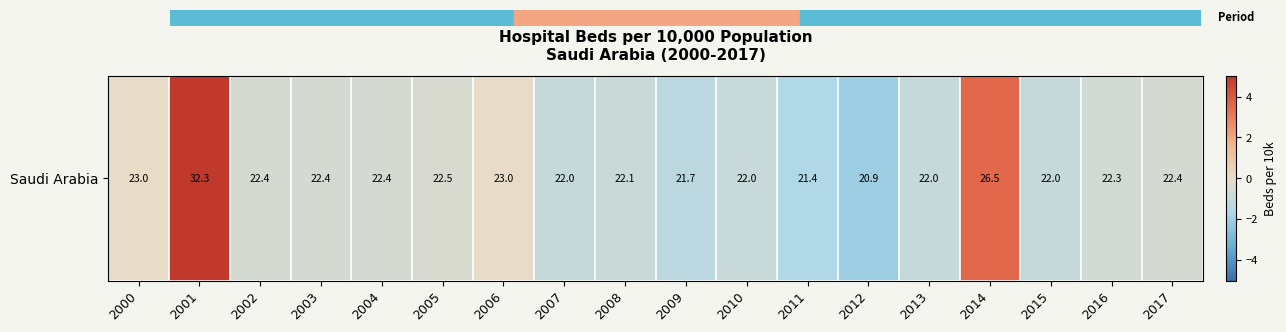

How many categories are shown in the chart?

18